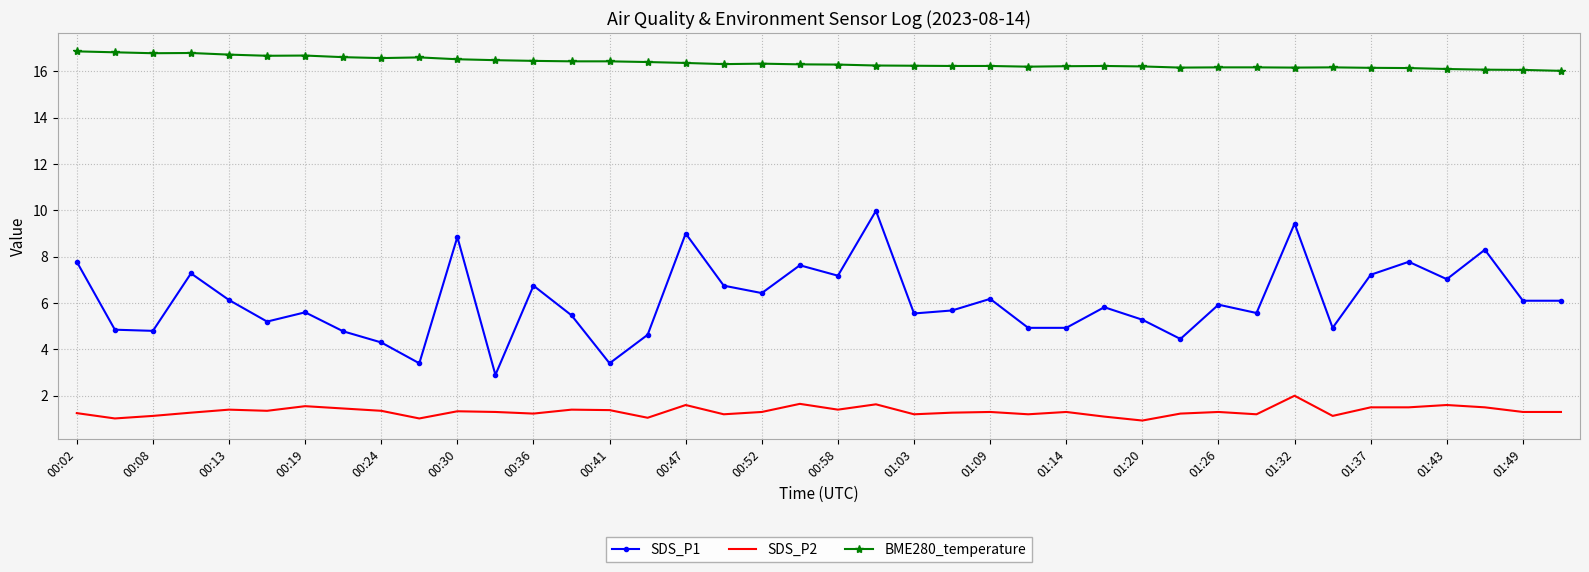

What is the difference between the maximum and minimum values in the BME280_temperature series?

0.8